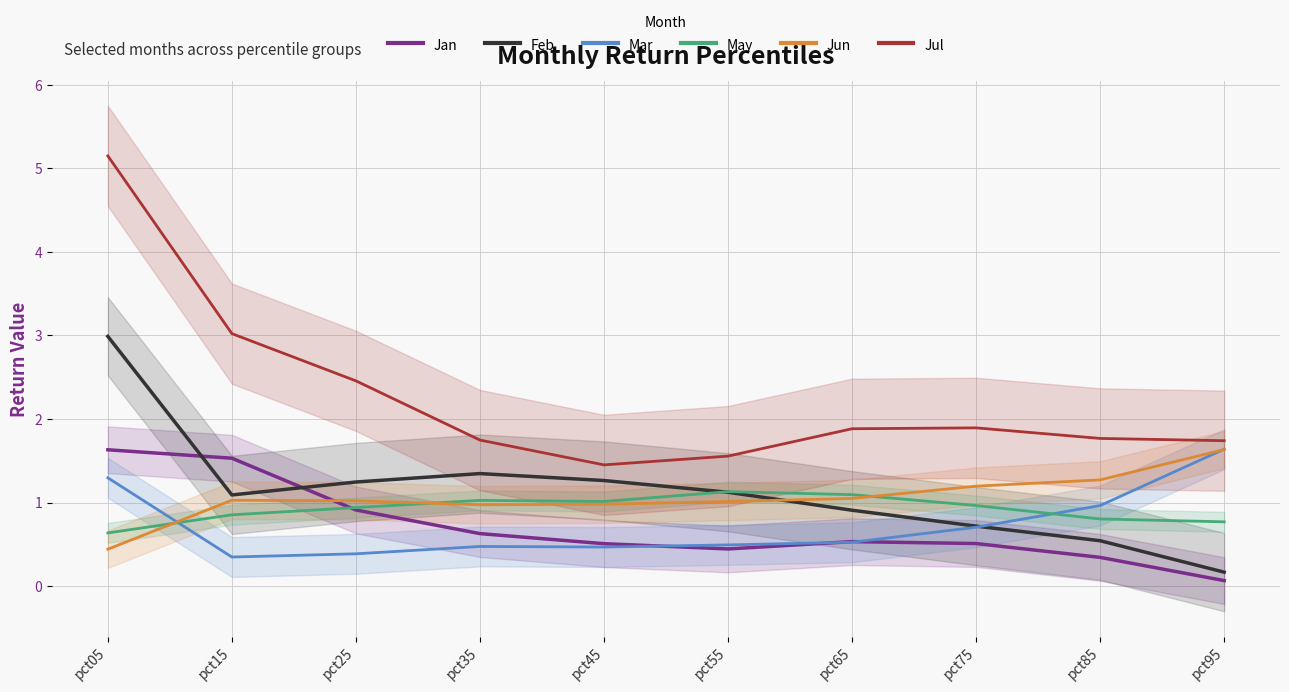

True or false: Feb has more than 0 interior local peaks.

True